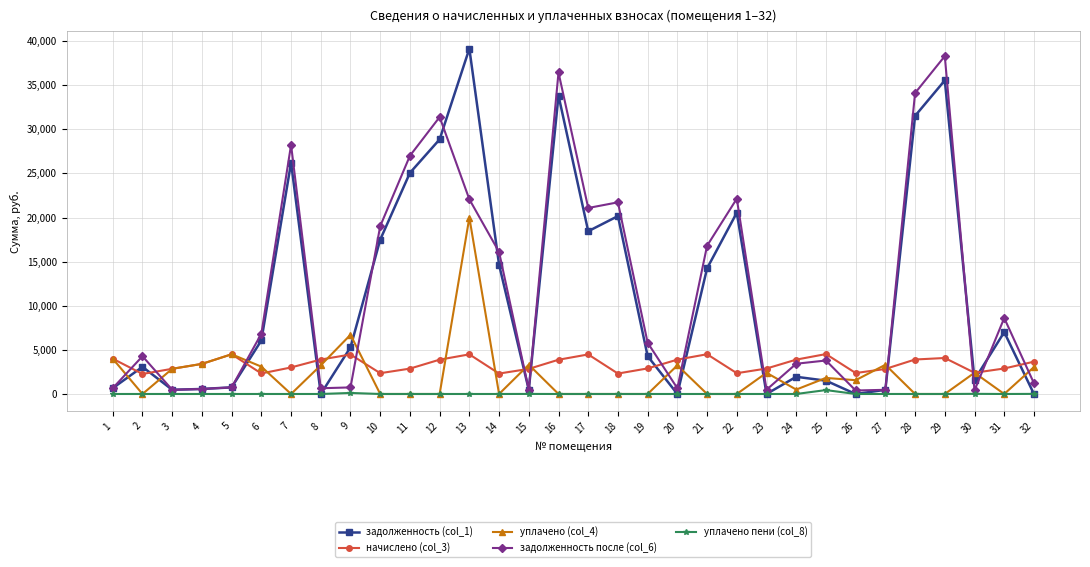

The value of уплачено (col_4) at 4 is 3412.6. True or false?

True